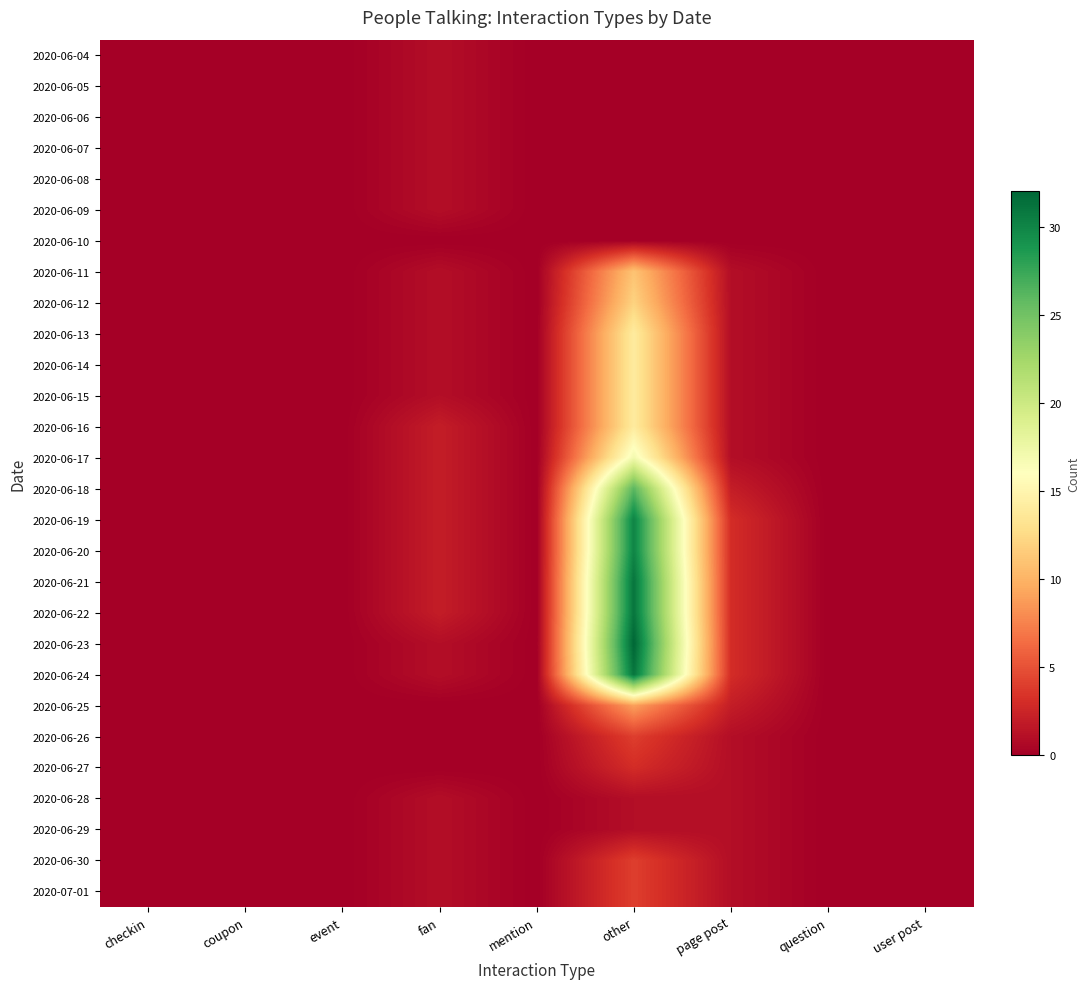

Rank the series by their maximum value, from lowest to highest.

2020-06-10, 2020-06-04, 2020-06-05, 2020-06-06, 2020-06-07, 2020-06-08, 2020-06-09, 2020-06-28, 2020-06-29, 2020-06-27, 2020-06-26, 2020-06-30, 2020-07-01, 2020-06-25, 2020-06-11, 2020-06-12, 2020-06-13, 2020-06-14, 2020-06-15, 2020-06-16, 2020-06-17, 2020-06-18, 2020-06-19, 2020-06-20, 2020-06-21, 2020-06-22, 2020-06-24, 2020-06-23